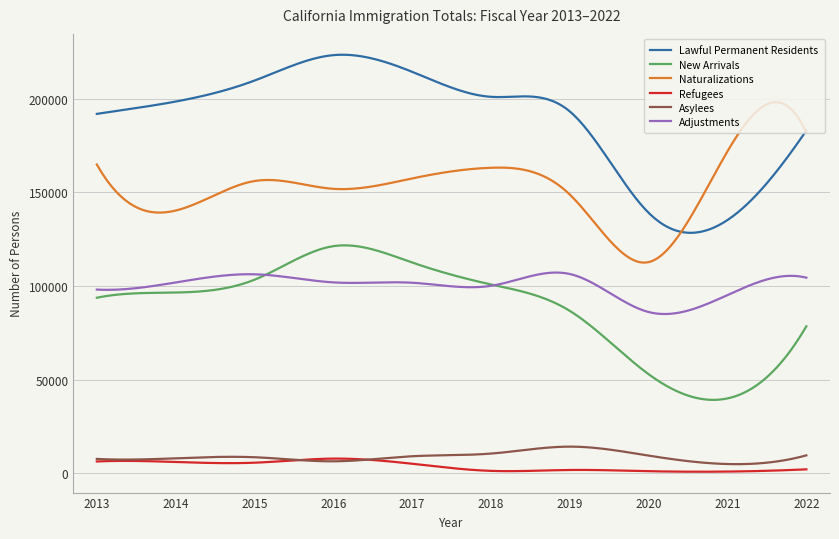

True or false: Lawful Permanent Residents and Asylees cross at least once.

False